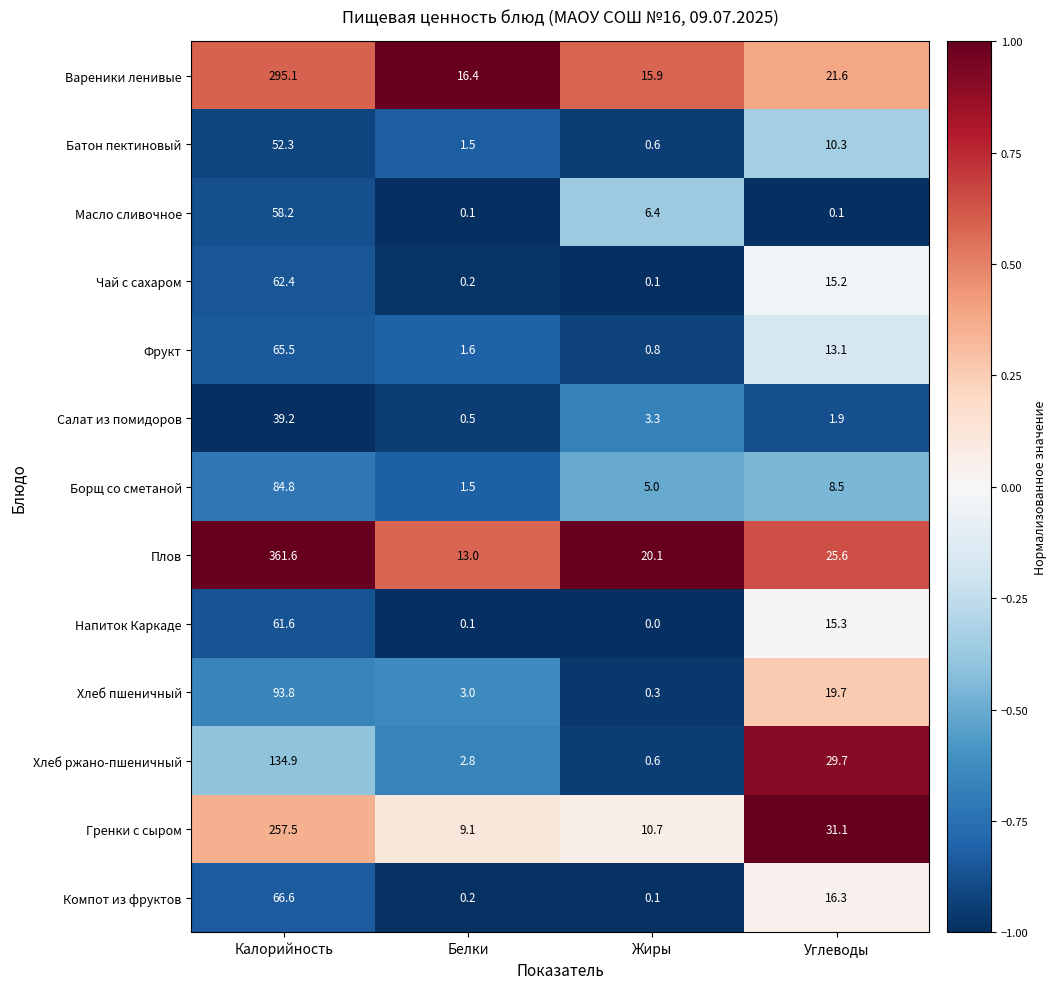

What is the maximum value shown in the chart?

361.6